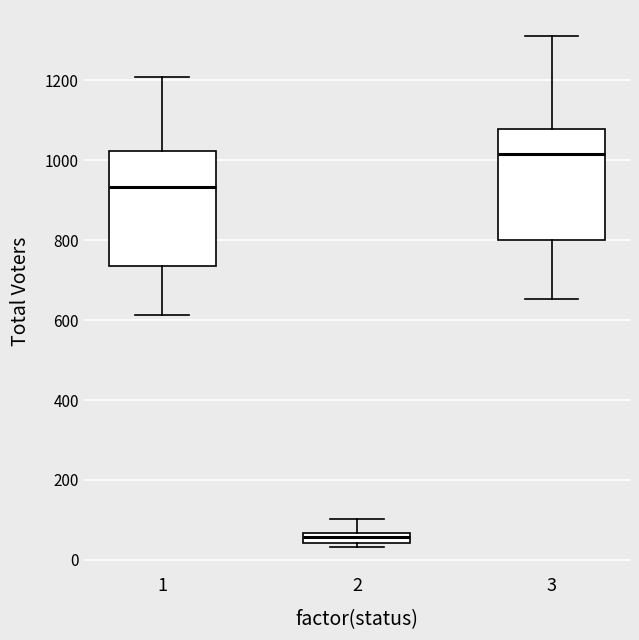

Which box's median line is the lowest?

2